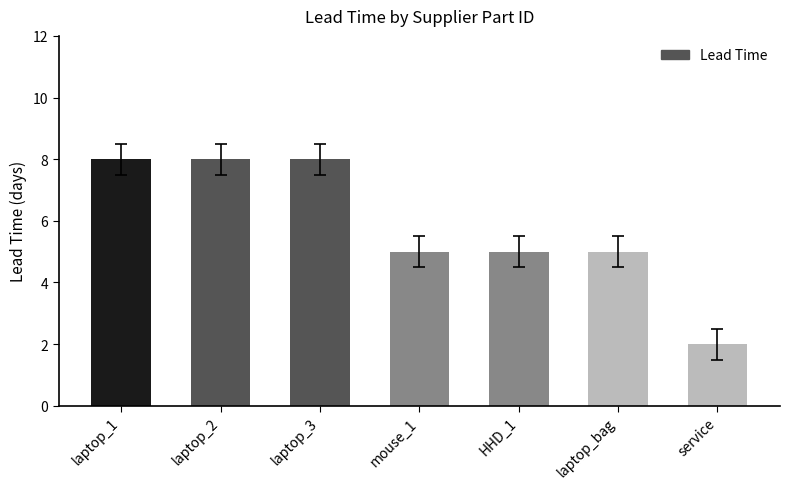

What is the difference between the maximum and minimum values?

6